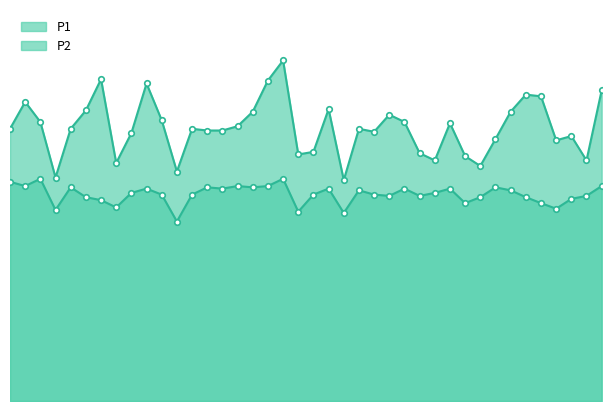

What is the label of the 40th point from the left?

01:36